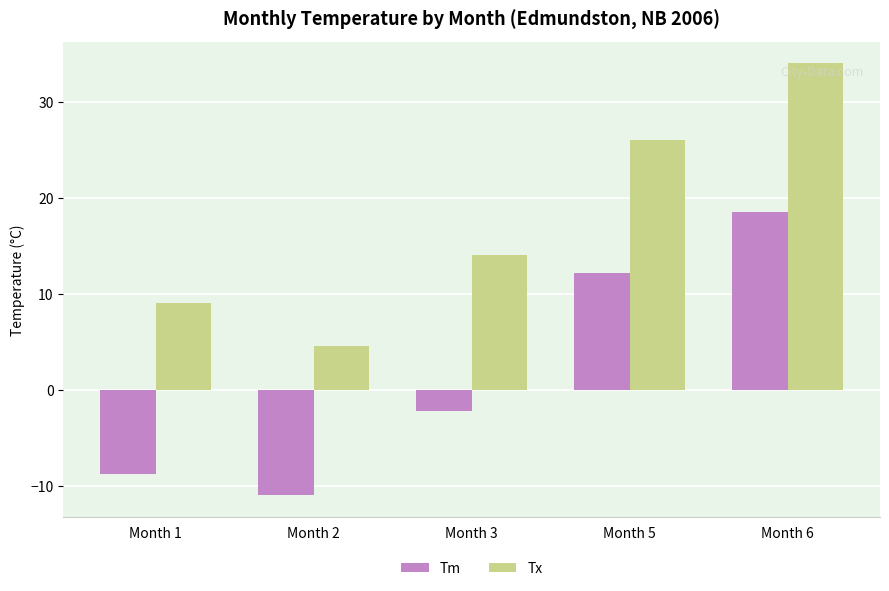

What are all the series names shown in the legend?

Tm, Tx